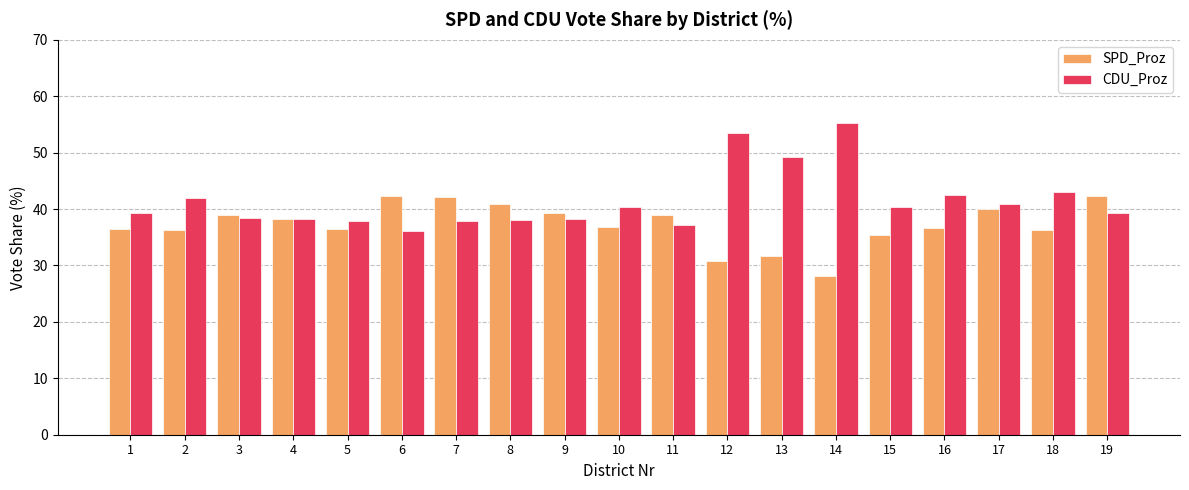

How many values in the SPD_Proz series are below 36?

4